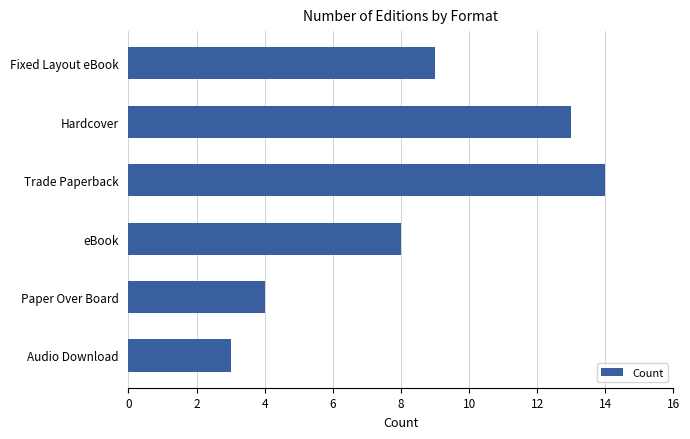

How many distinct data groups are displayed?

1